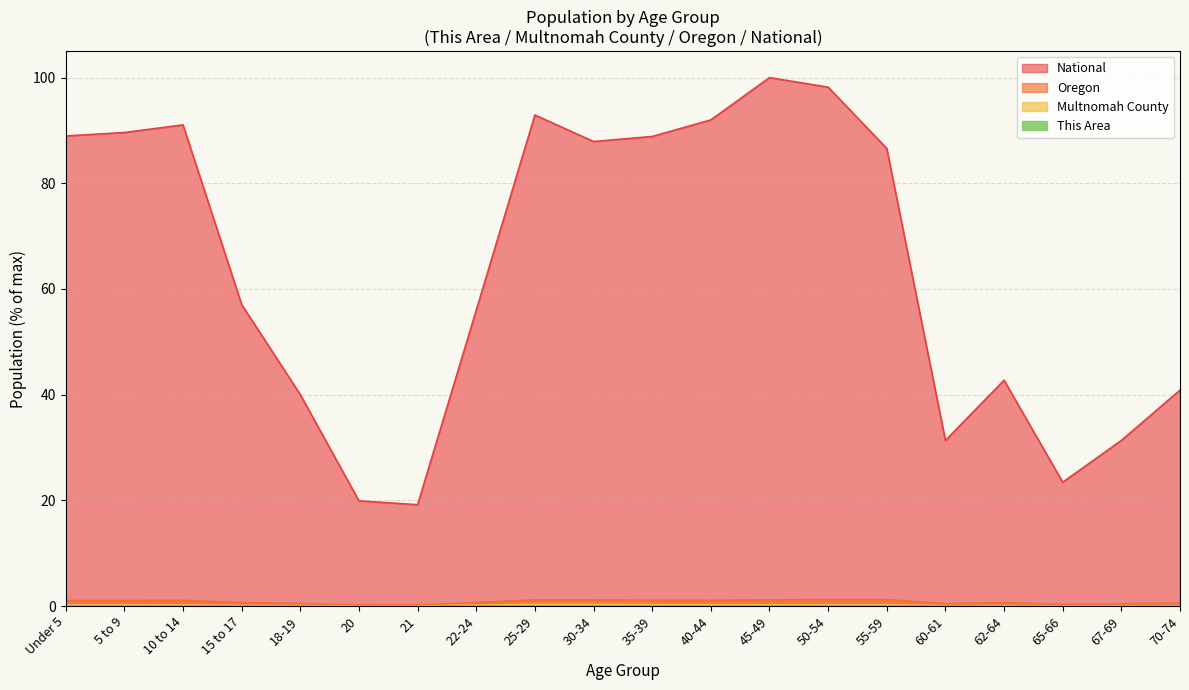

The value of Multnomah County at 21 is 0.0. True or false?

False